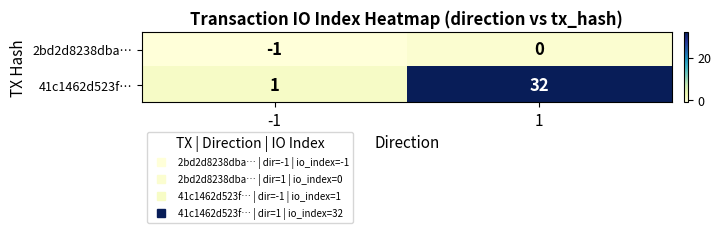

Which series has the largest range (max minus min)?

41c1462d523f…